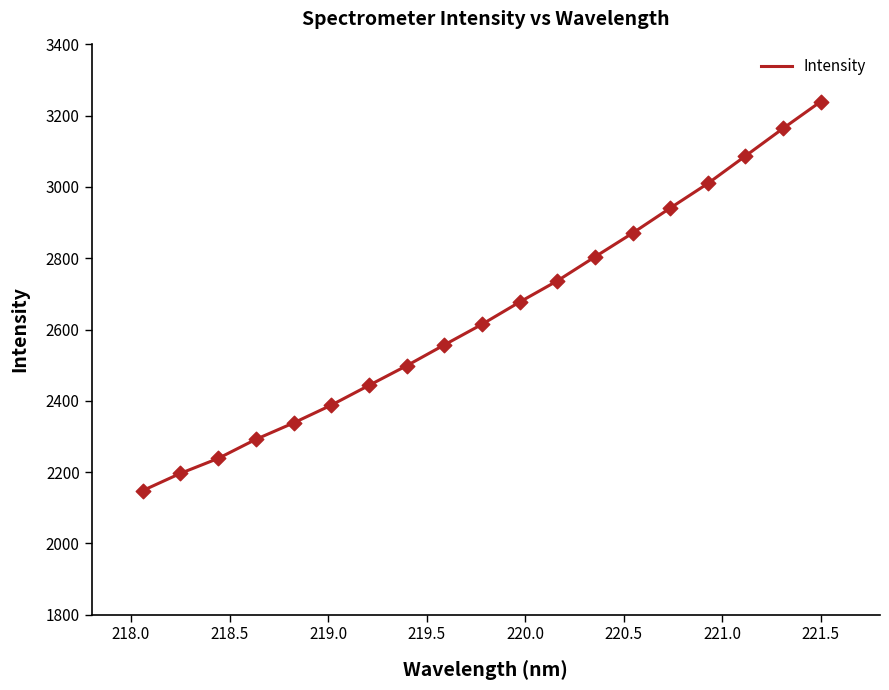

What is the maximum value shown in the chart?

3239.7